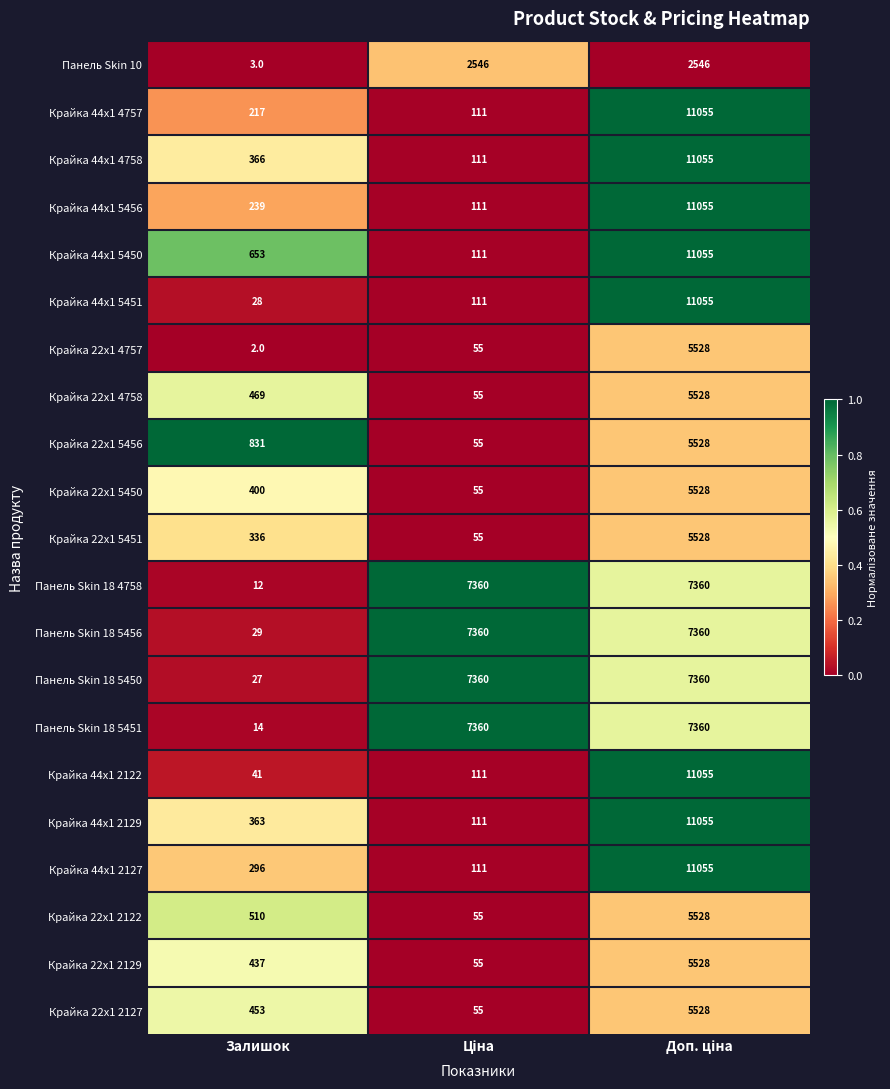

What is the difference between the highest and lowest values at Залишок?

829